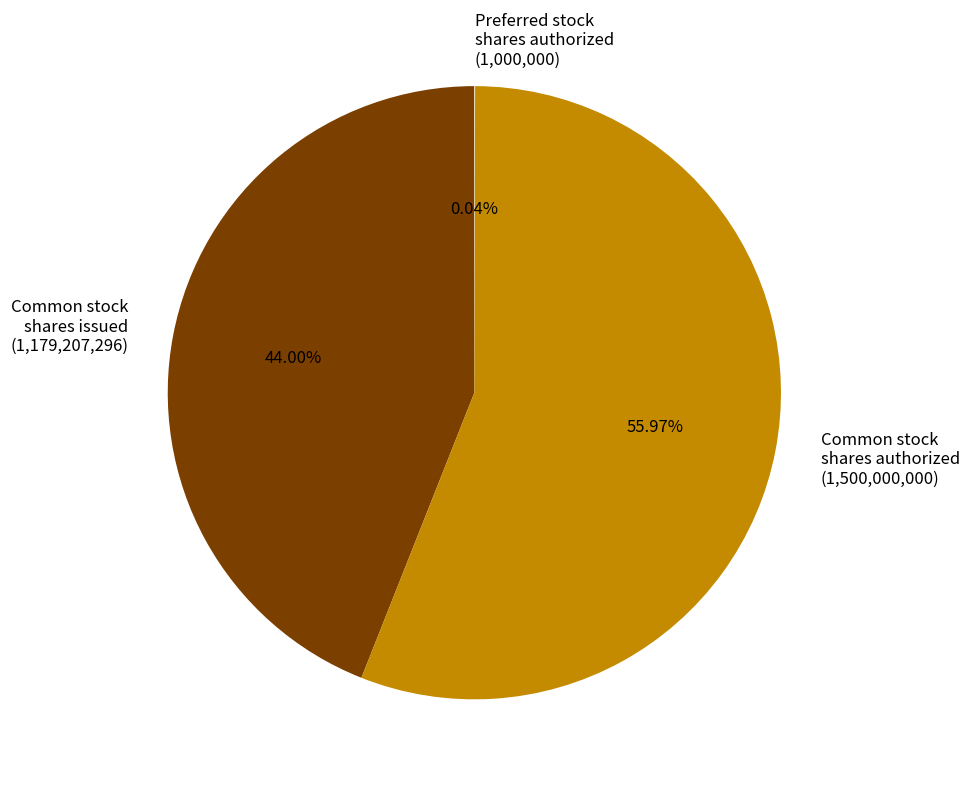

Rank the categories by value from lowest to highest.

Preferred stock, shares authorized (Mar. 31, 2015), Common stock, shares issued (Mar. 31, 2015), Common stock, shares authorized (Mar. 31, 2015)